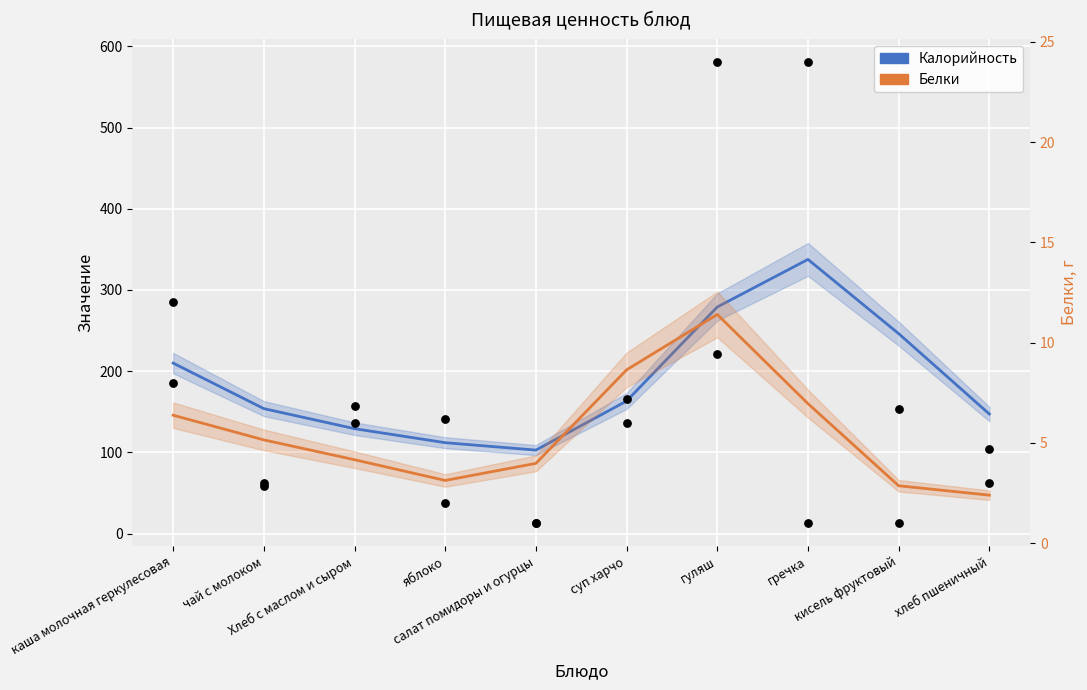

Is the value of Калорийность at чай с молоком greater than the value of Белки at каша молочная геркулесовая?

Yes